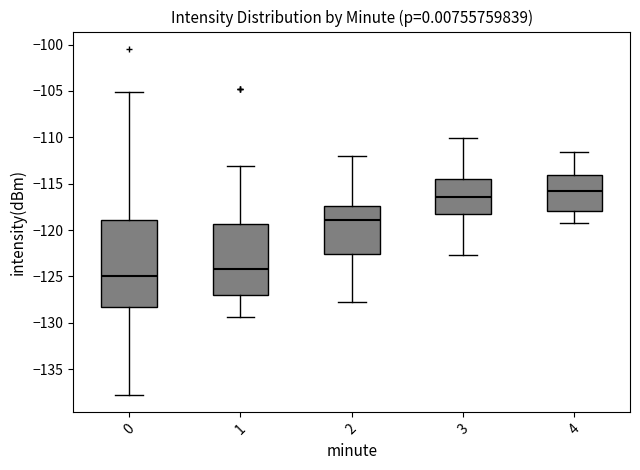

Which box has the lowest median line?

0